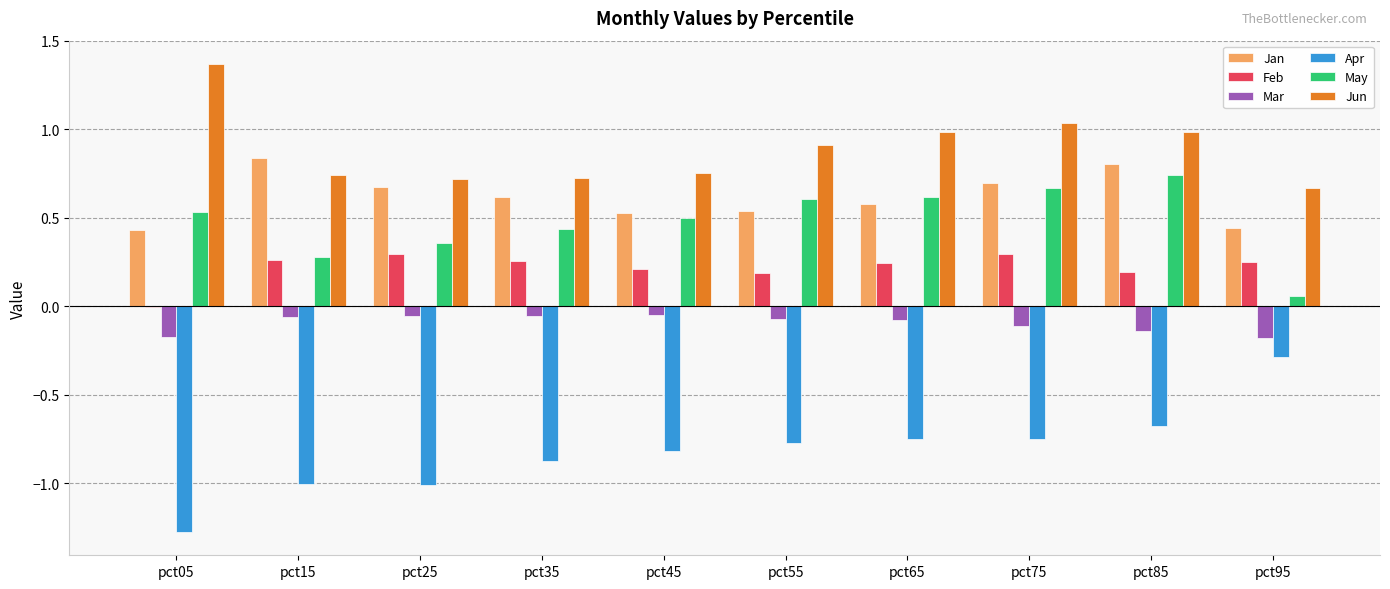

What is the highest value of the Apr series?

-0.3